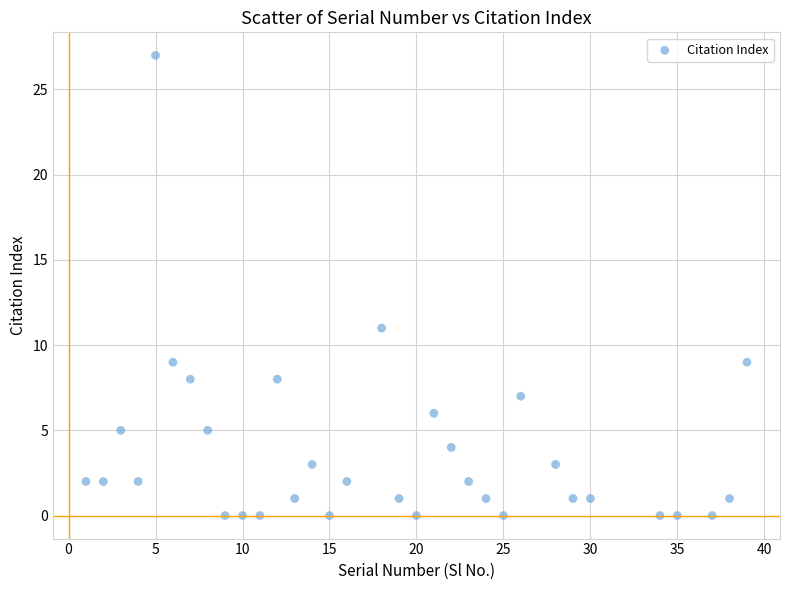

What Y value in the scatter plot is closest to 13?

11